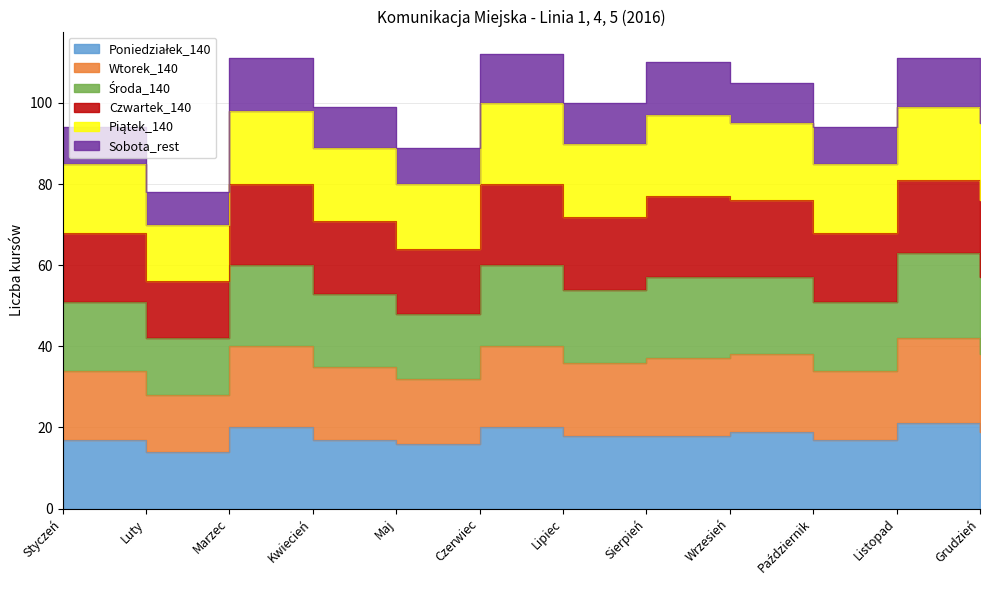

Where is Środa_140 nearest to the value 68?

Styczeń